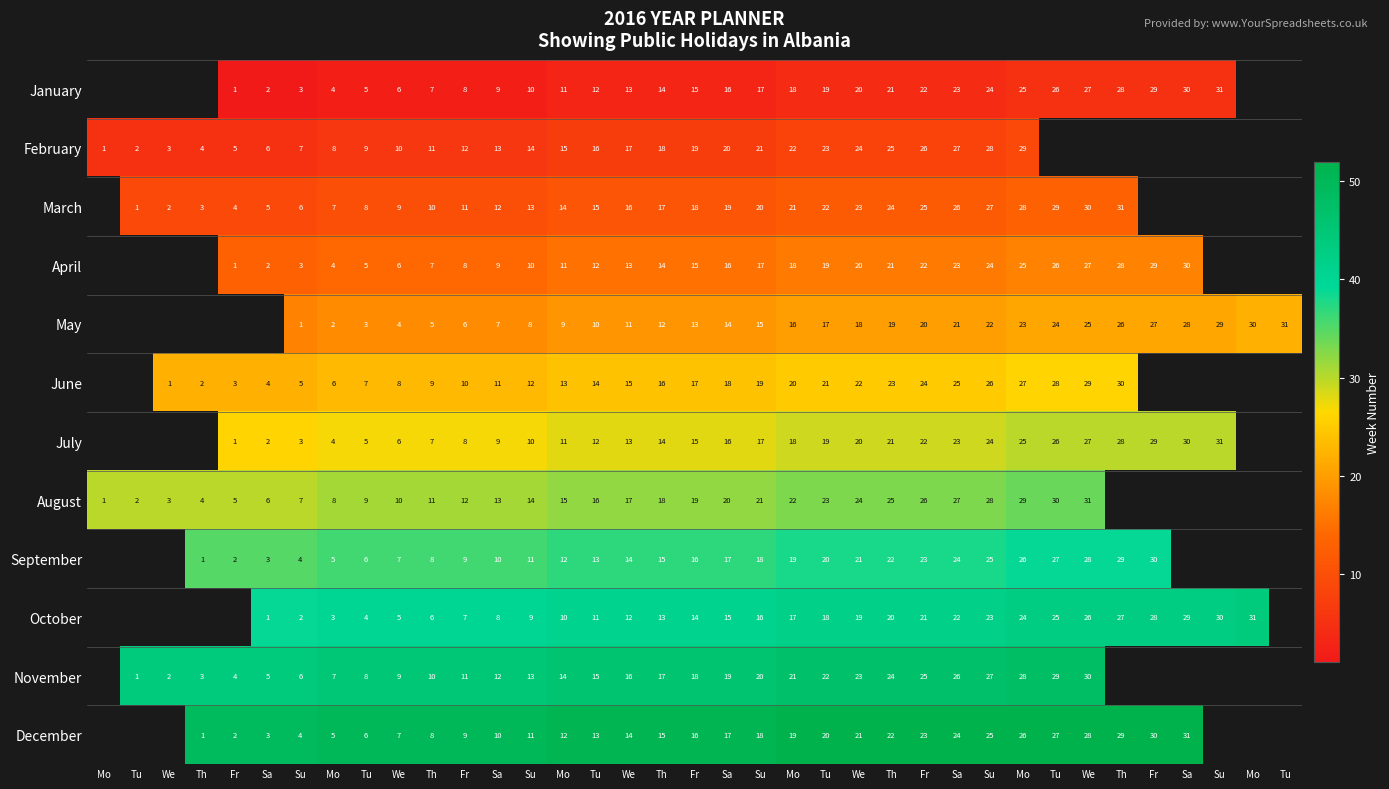

At how many categories does at least one series exceed 44?

31